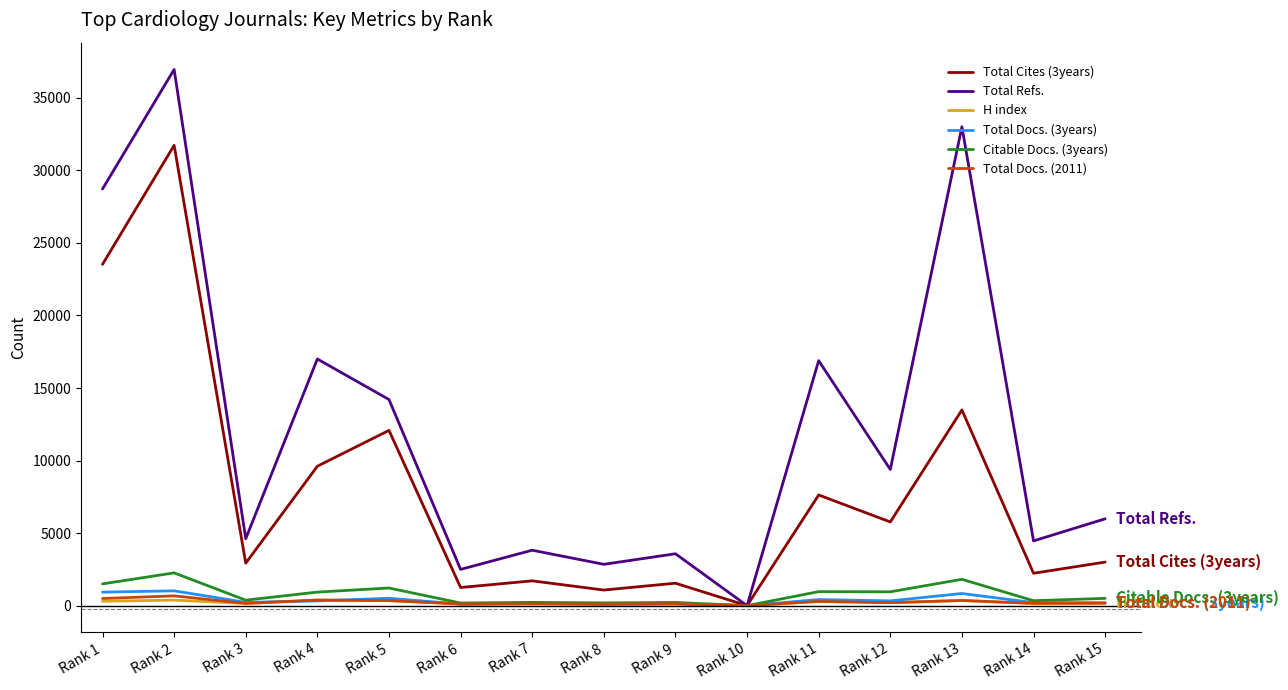

The Total Docs. (2011) series shows 0 at Rank 10. True or false?

True